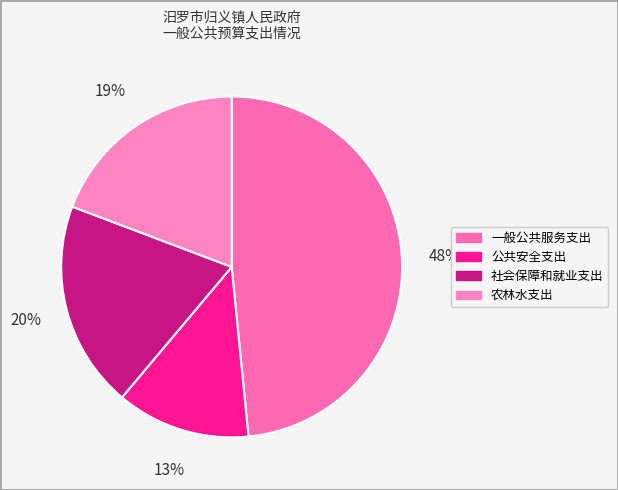

Does 公共安全支出 account for over 50% of the chart?

No